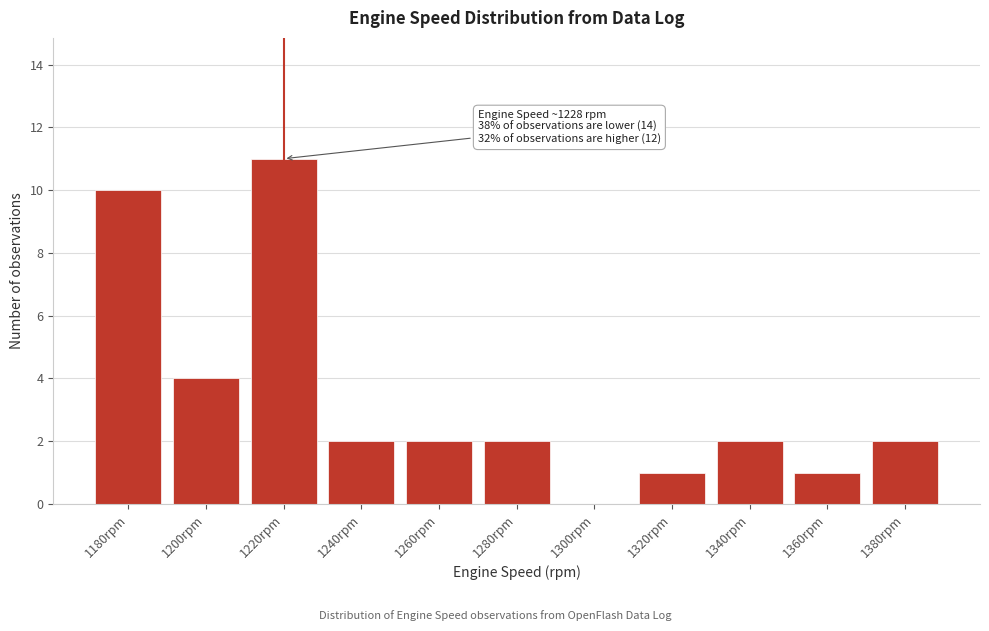

Reading left to right, transcribe all the data shown in this chart.

1180rpm=10	1200rpm=4	1220rpm=11	1240rpm=2	1260rpm=2	1280rpm=2	1300rpm=0	1320rpm=1	1340rpm=2	1360rpm=1	1380rpm=2